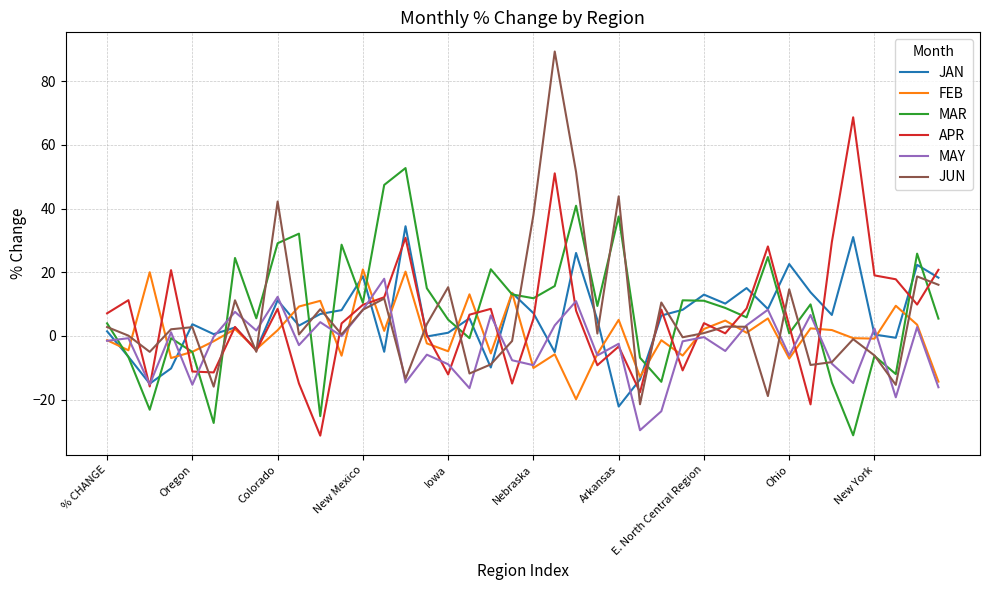

How many values in the APR series exceed 6?

20